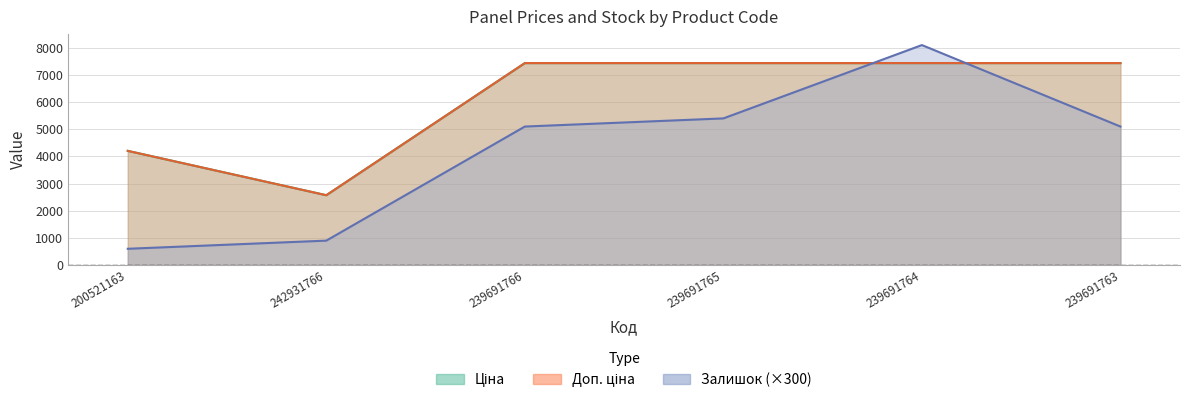

Count the number of categories in the chart.

6